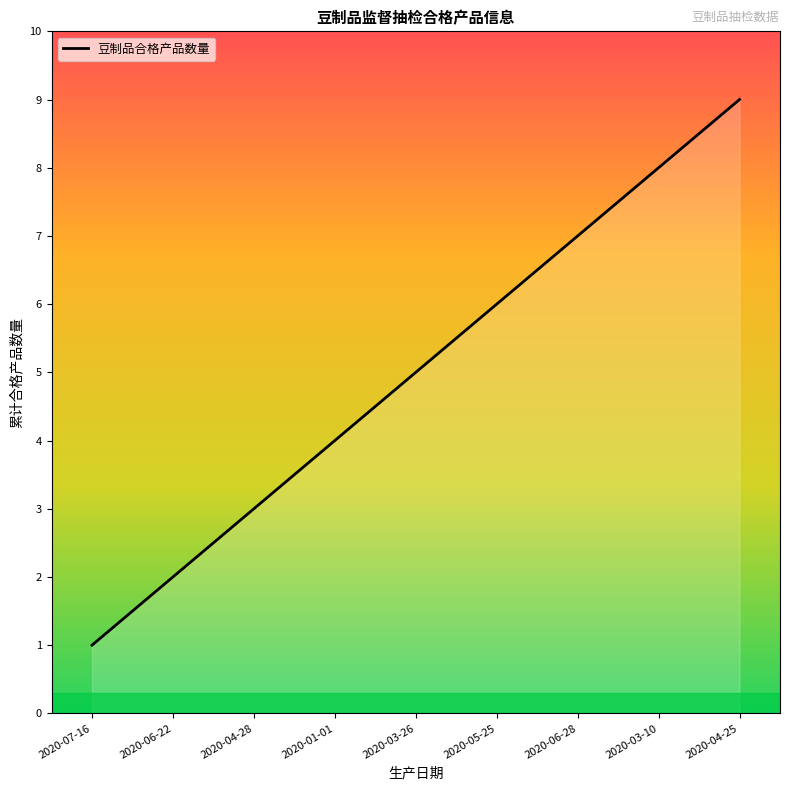

What is the minimum value shown in the chart?

1